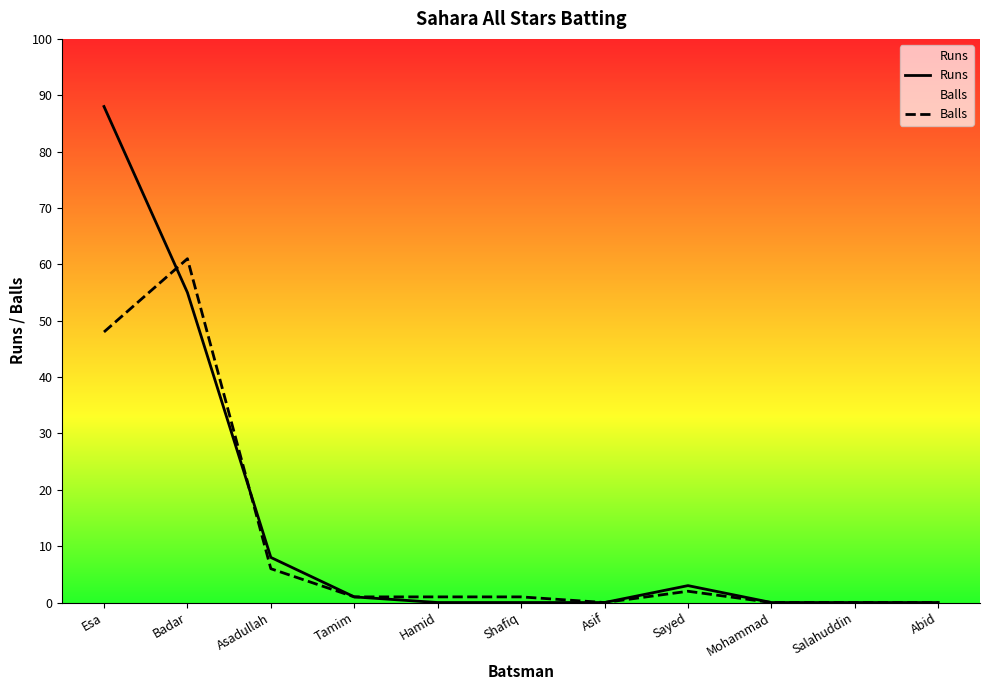

At which category does Runs reach its first local peak?

Sayed